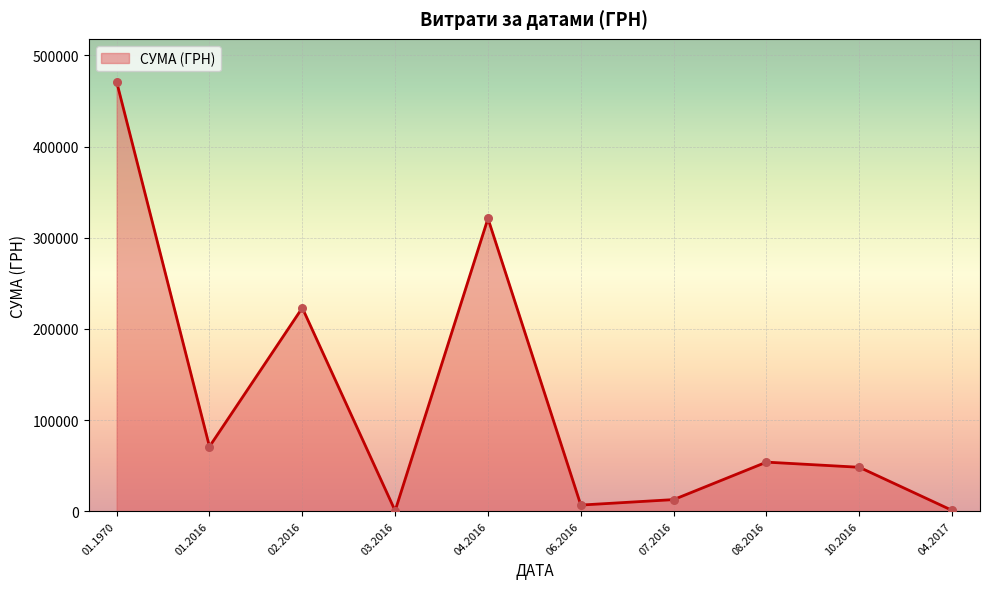

What is the change in value from 02.2016 to 04.2016?

+98075.0